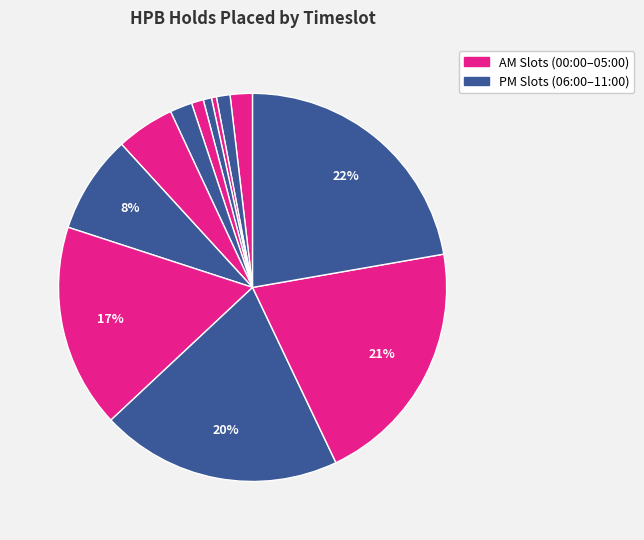

How many segments does this pie chart have?

12